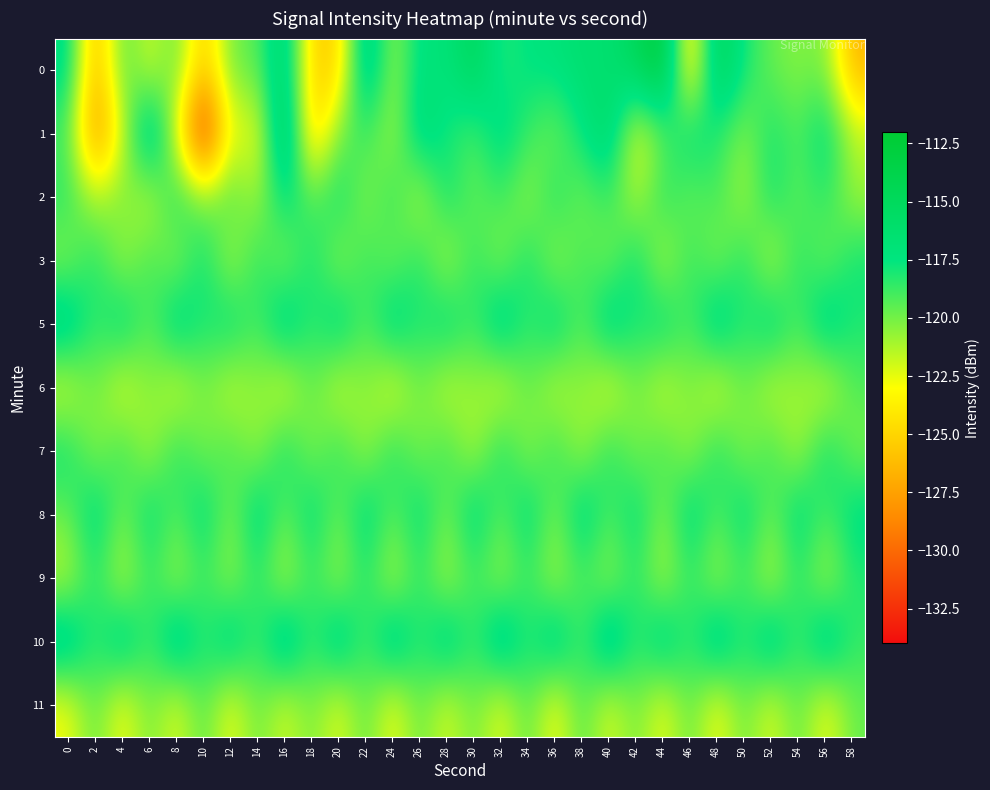

What is the total value across all series at 32?

-1307.7